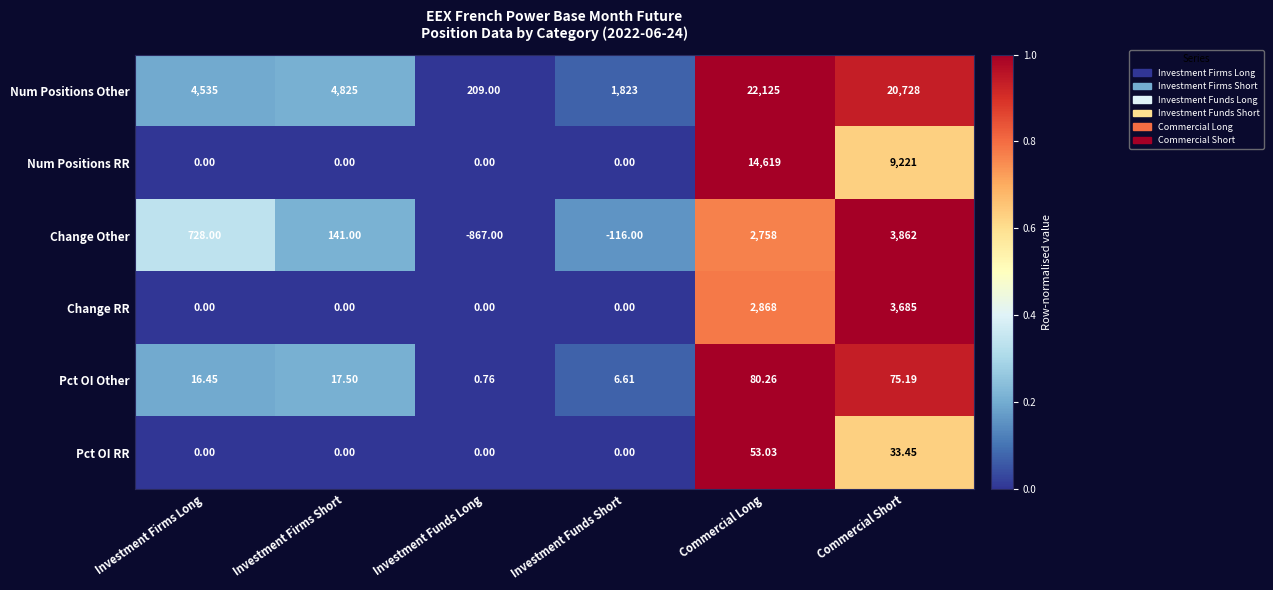

At how many categories does at least one series exceed 0?

6